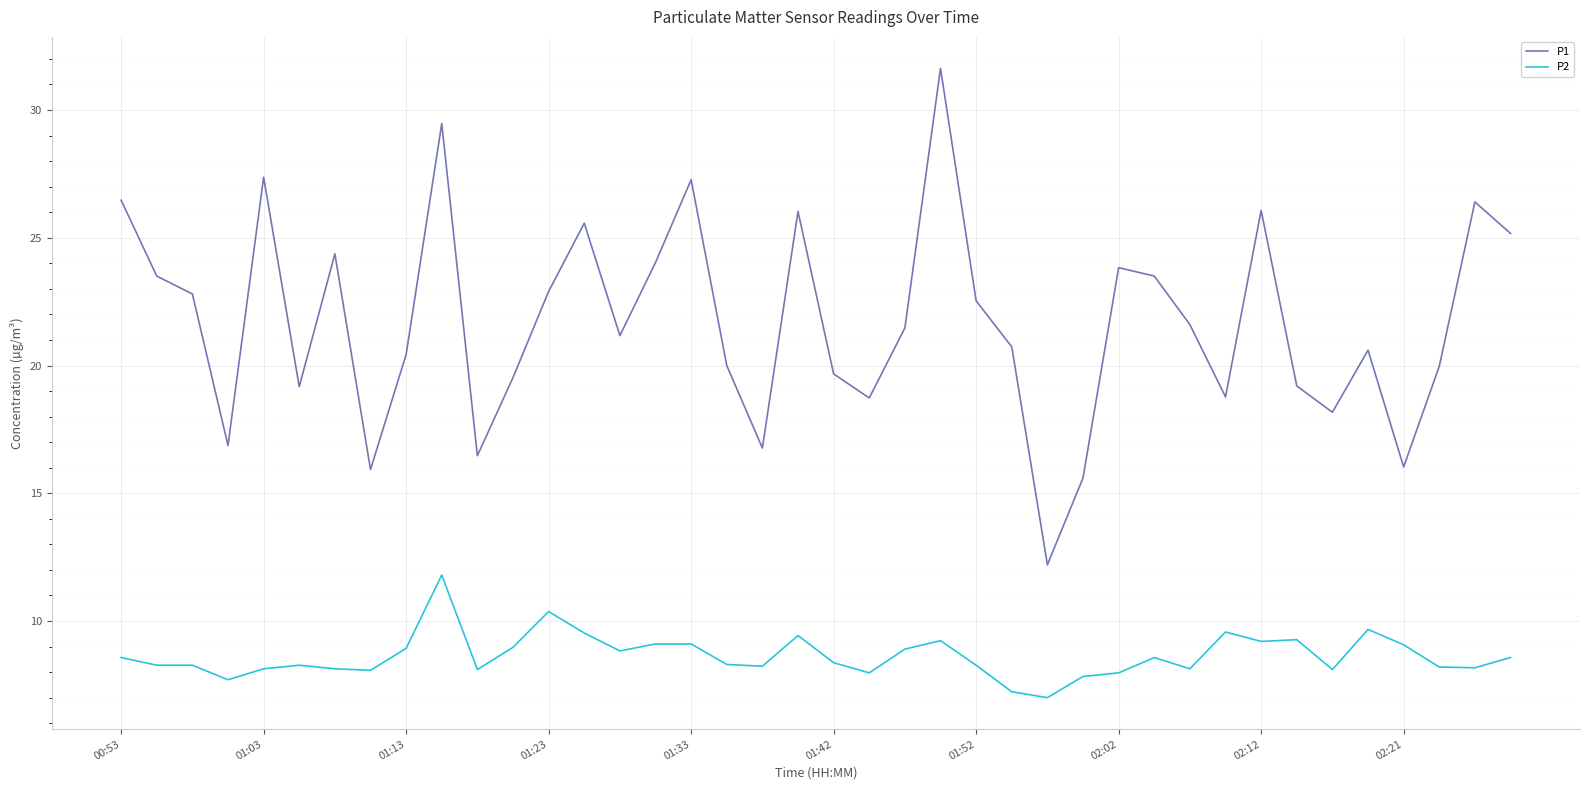

True or false: P2 and P1 intersect in this chart.

False